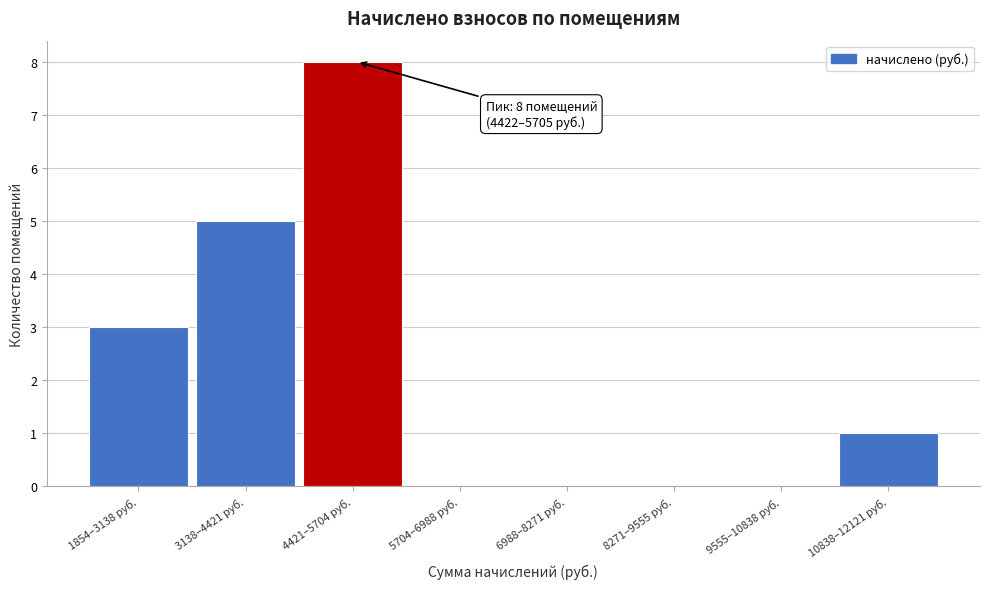

Reading right to left, extract all data points from this chart.

10838–12121 руб.=1	9555–10838 руб.=0	8271–9555 руб.=0	6988–8271 руб.=0	5704–6988 руб.=0	4421–5704 руб.=8	3138–4421 руб.=5	1854–3138 руб.=3